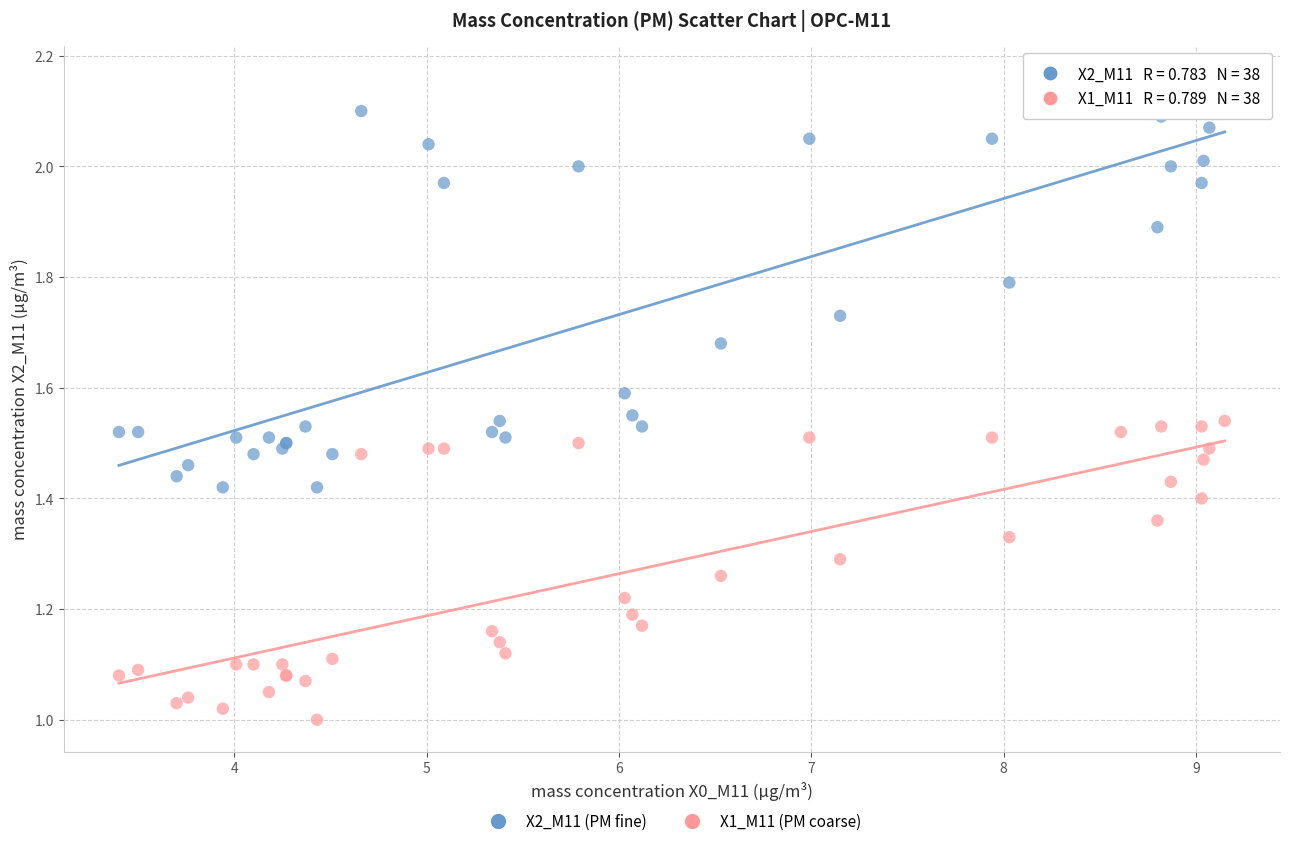

What is the X range (max minus min) for the scatter plot?

5.8